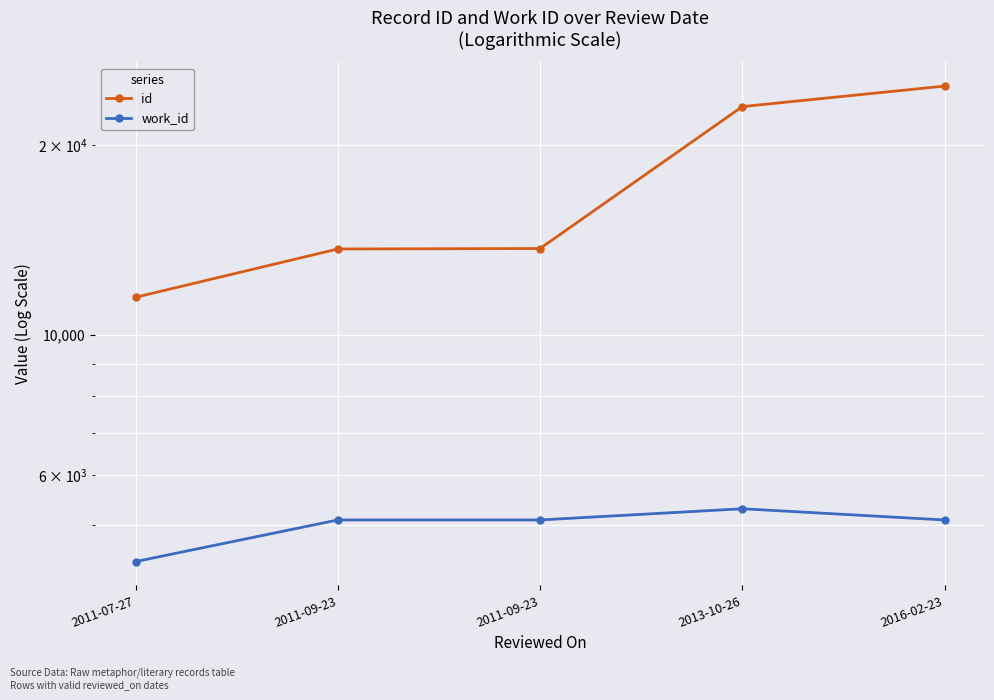

What are all the series names shown in the legend?

id, work_id